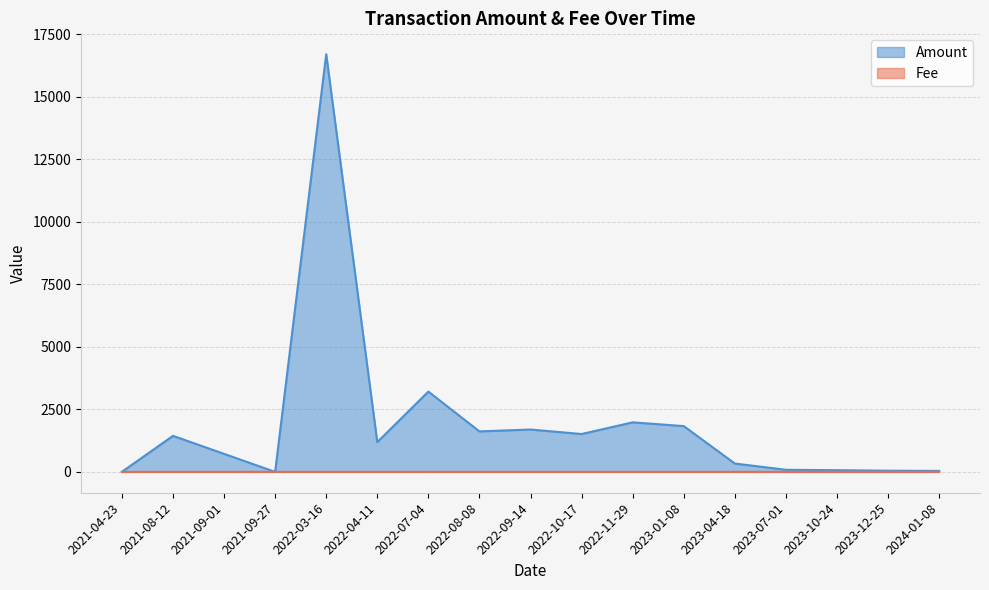

What is the total value across all series at 2021-09-01?

720.0